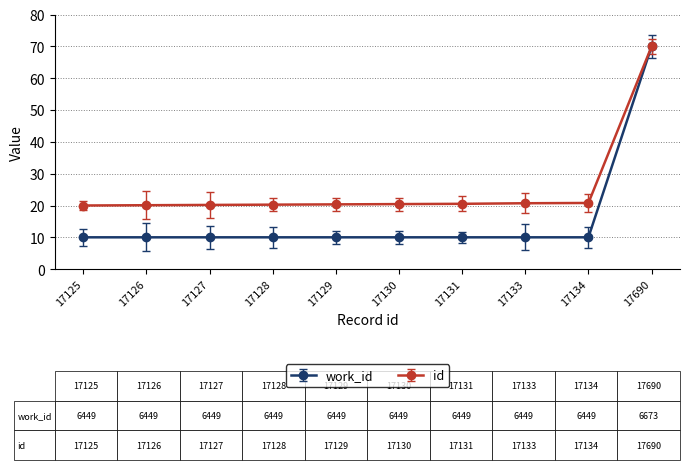

What is the sum of the id values at 17134 and 17131?

41.3